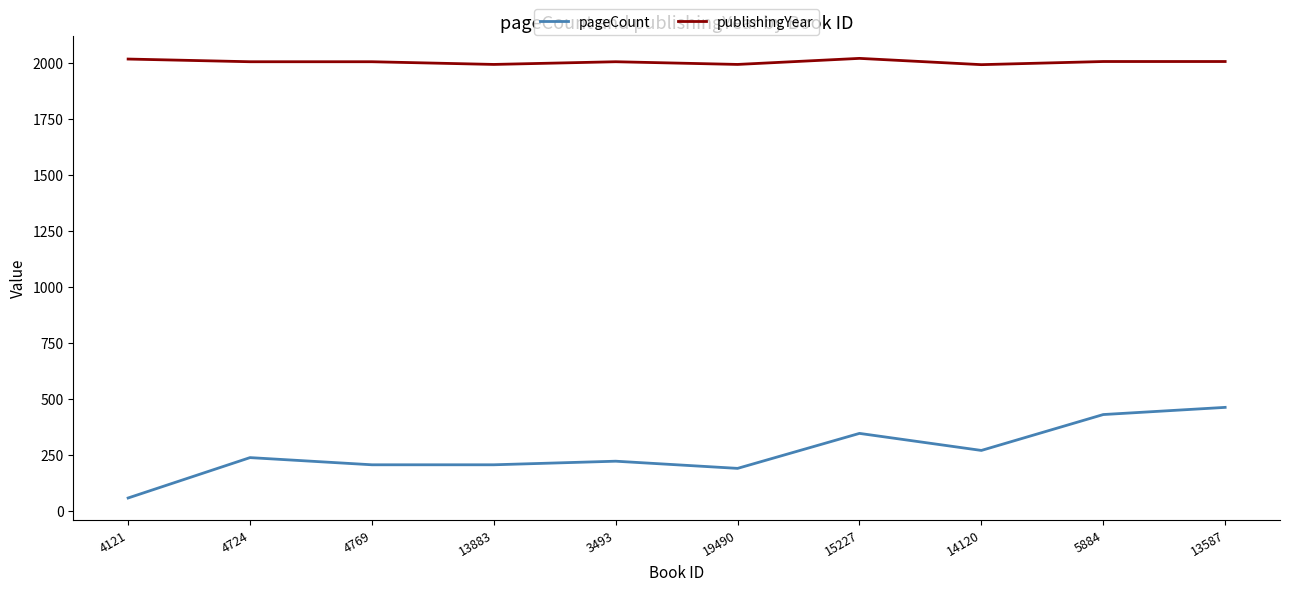

Between 13883 and 13587, which series saw the biggest shift?

pageCount